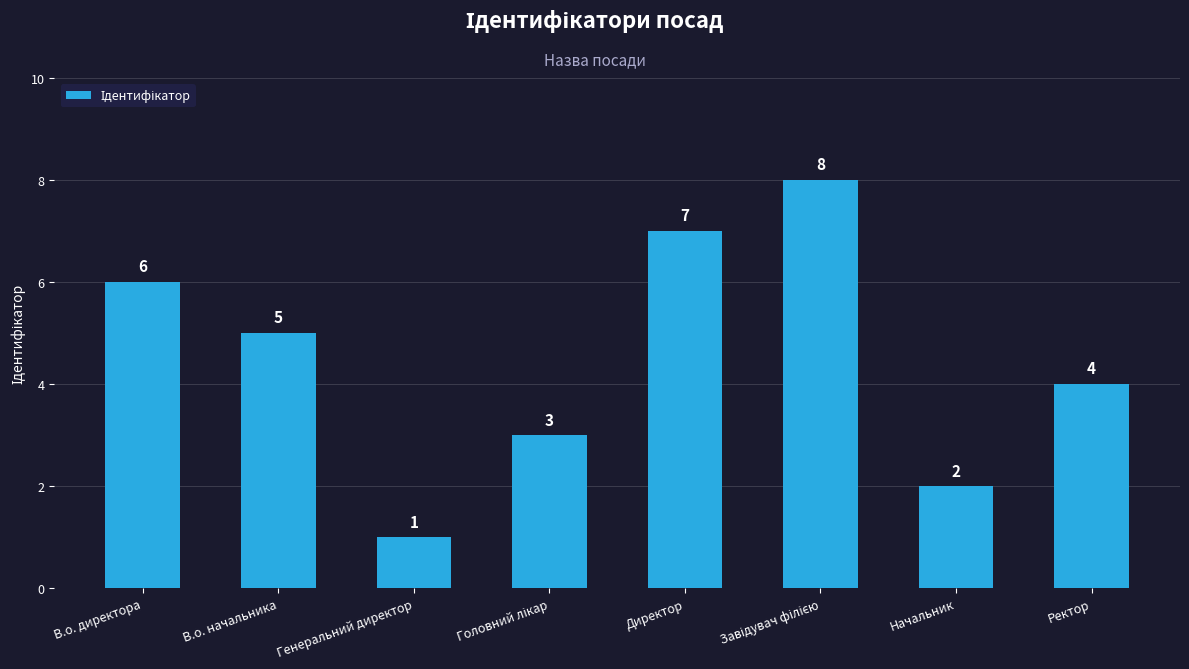

Does the chart contain any negative values?

No